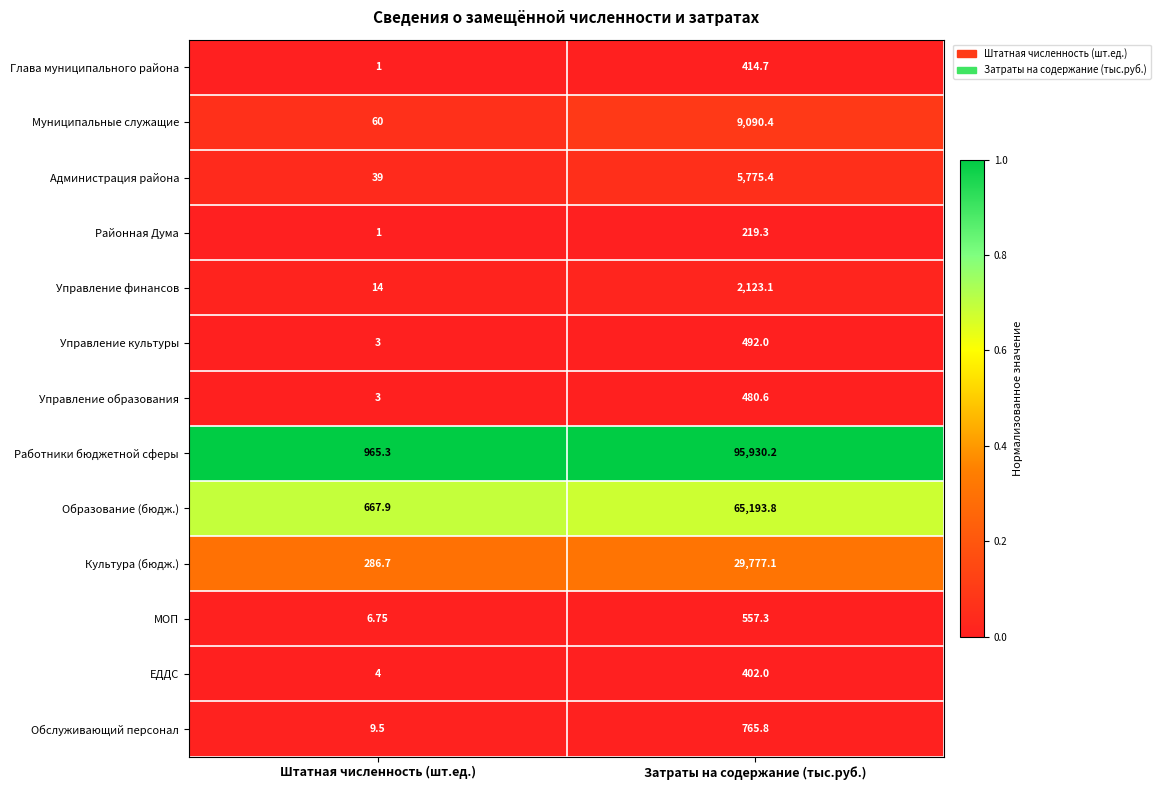

Which category has the lowest value across all series?

Штатная численность (шт.ед.)